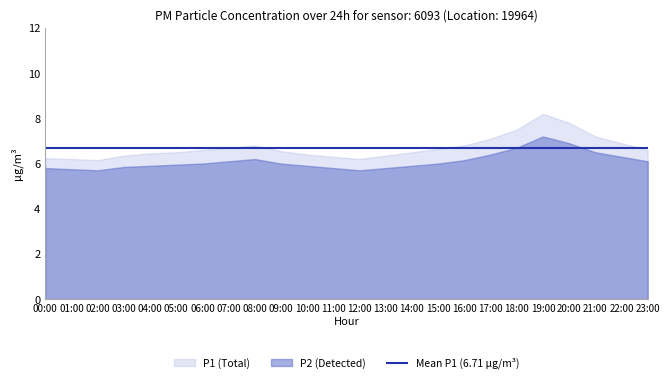

What is the sum of all P2 values?

146.6